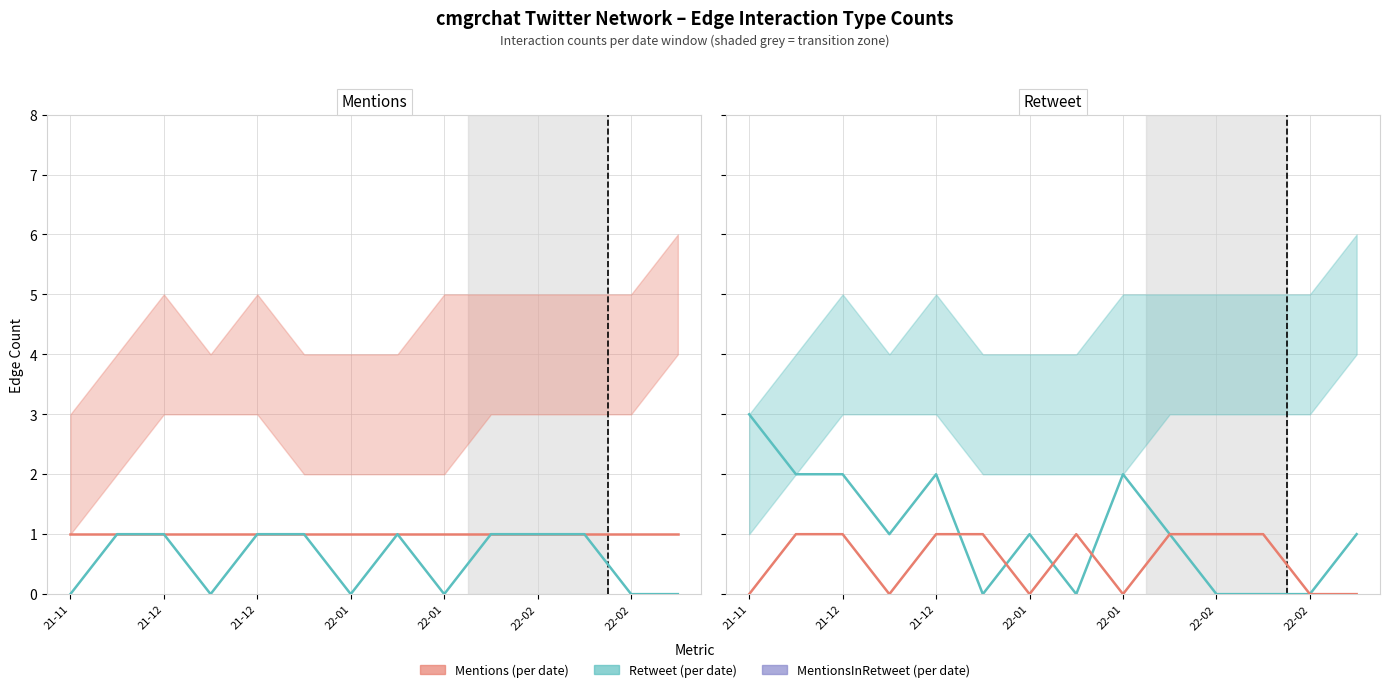

True or false: MentionsInRetweet has a value of 2 at 21-12.

False